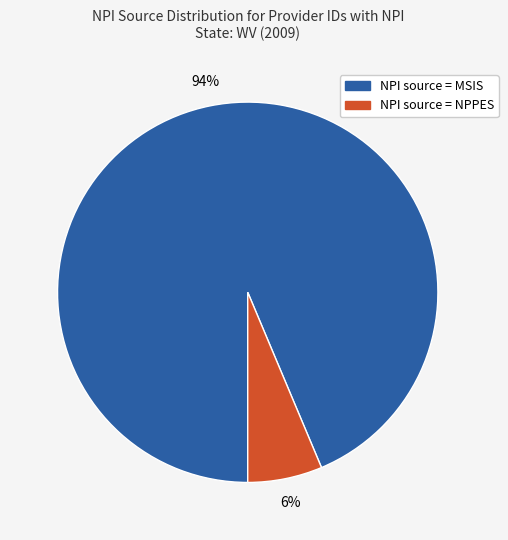

To the nearest percent, what is the combined percentage of NPI source = NPPES and NPI source = MSIS?

100%